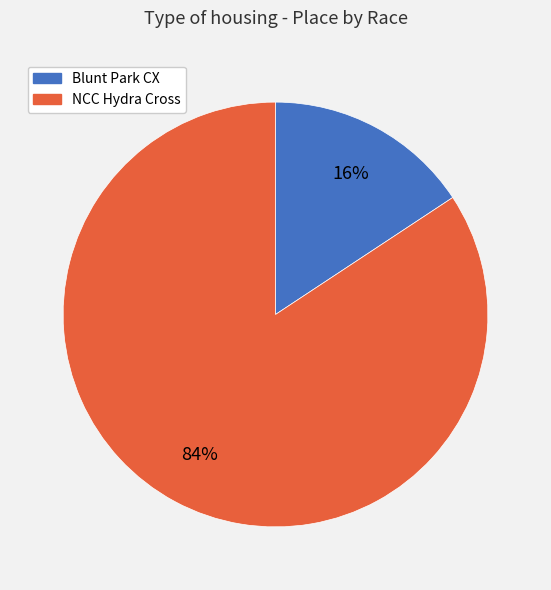

Combined, do Blunt Park CX and NCC Hydra Cross account for over 50%?

Yes